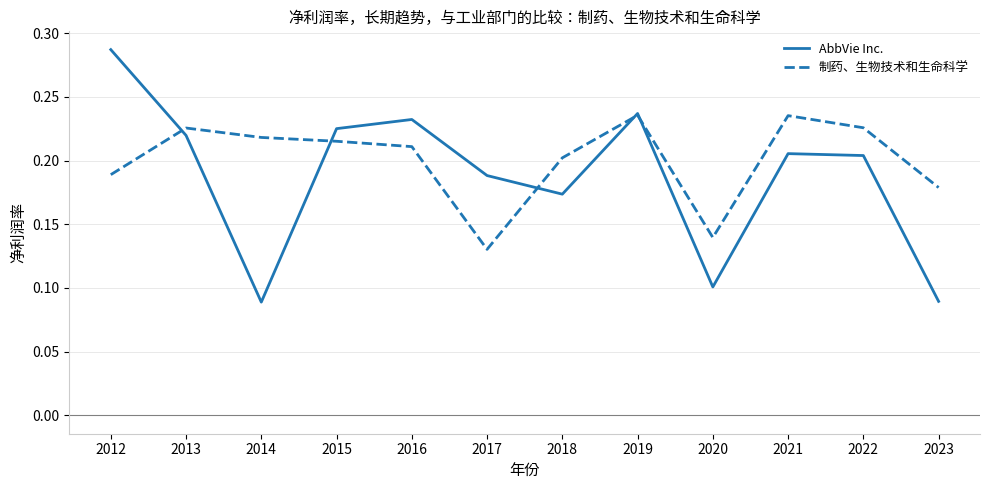

Which series has the largest total across all categories?

制药、生物技术和生命科学